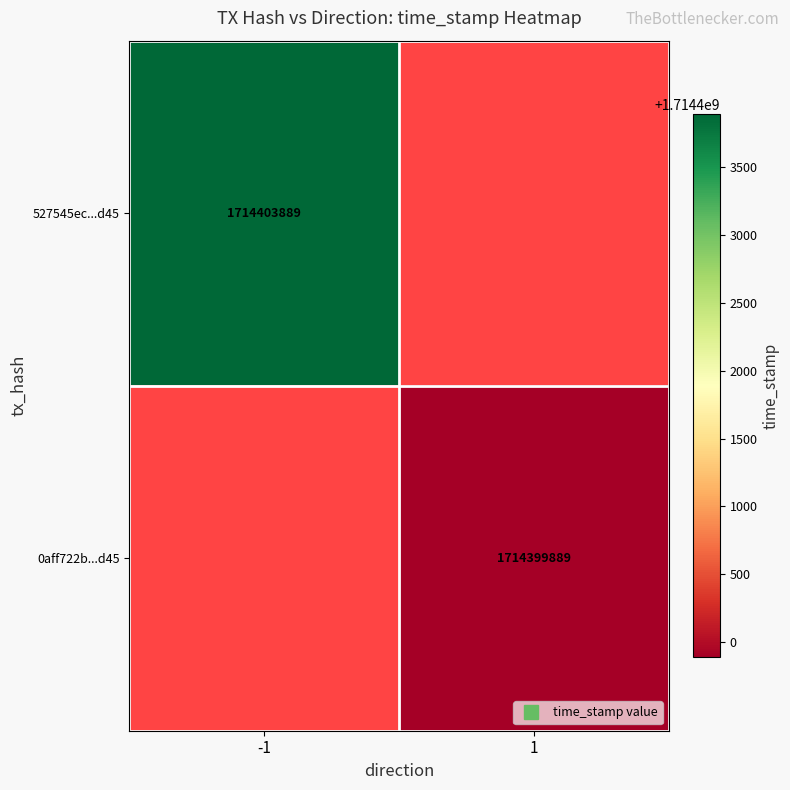

How many distinct data groups are displayed?

2